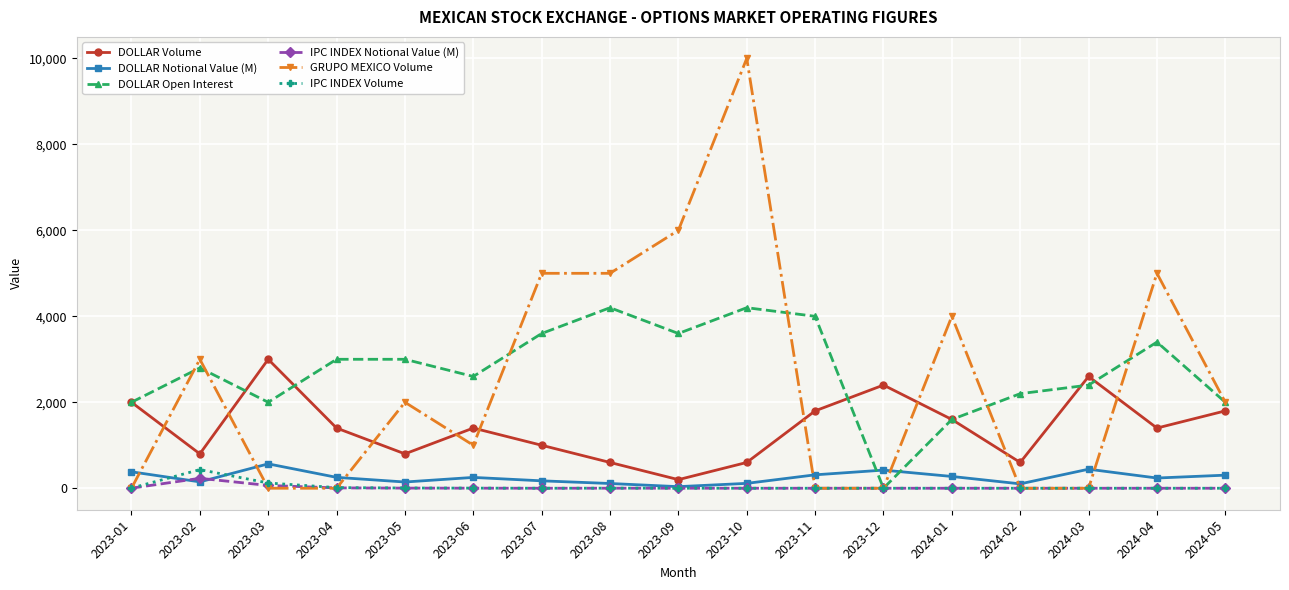

True or false: IPC INDEX Notional Value (M) has more than 1 points higher than both neighbors.

True